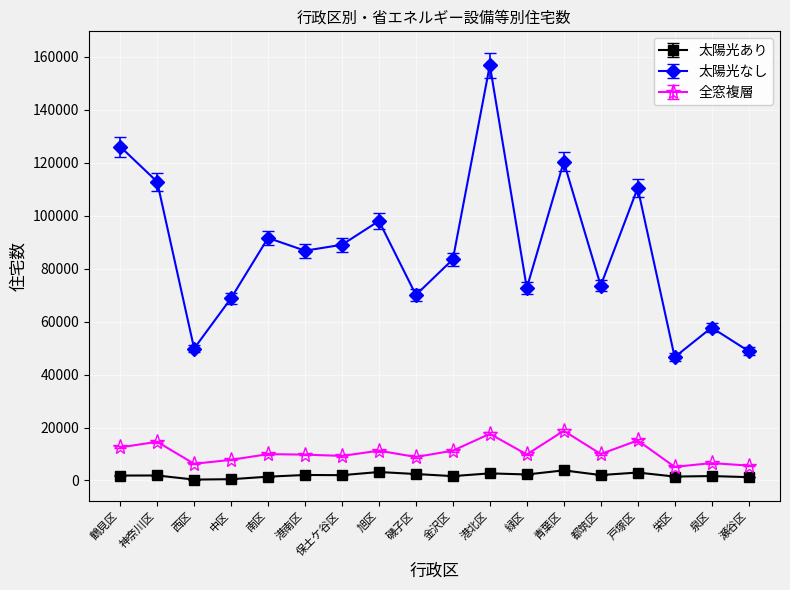

Count the number of categories in the chart.

18